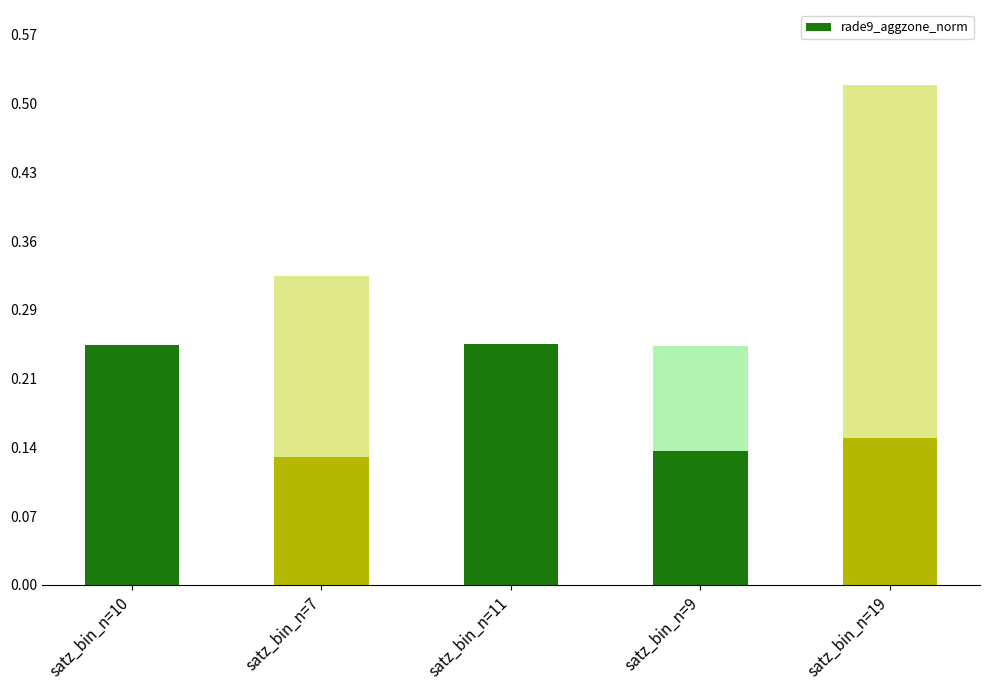

How many bars are there in total?

10